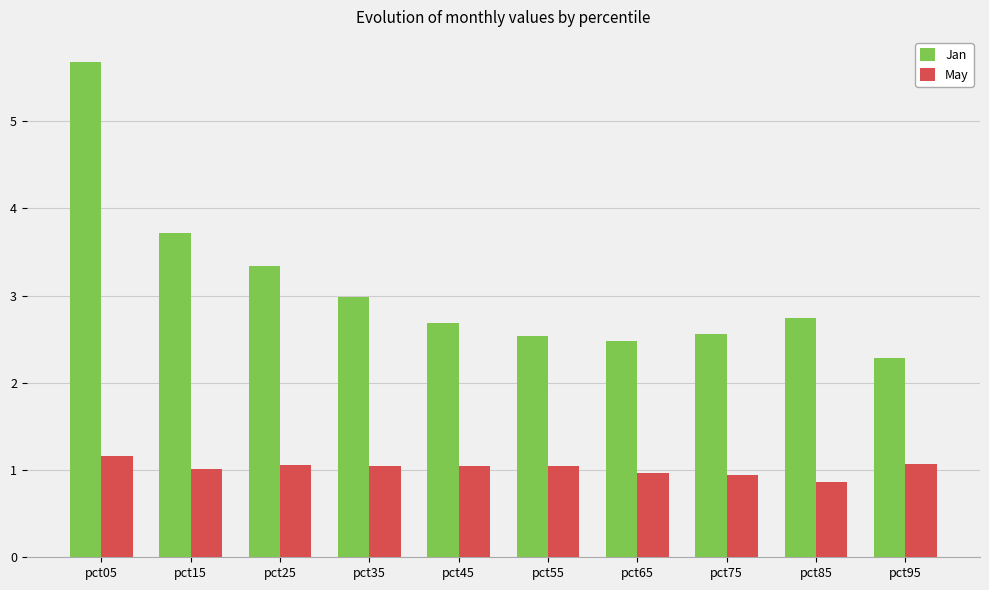

What is the difference between the maximum and minimum values in the Jan series?

3.4